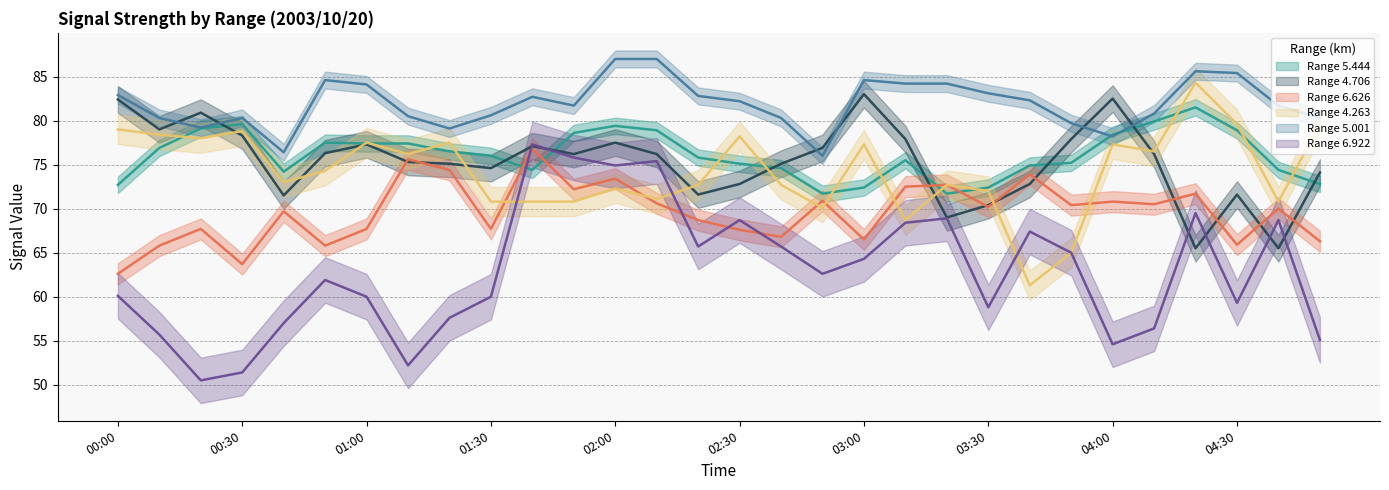

Does the chart display data point markers on the line(s)?

No